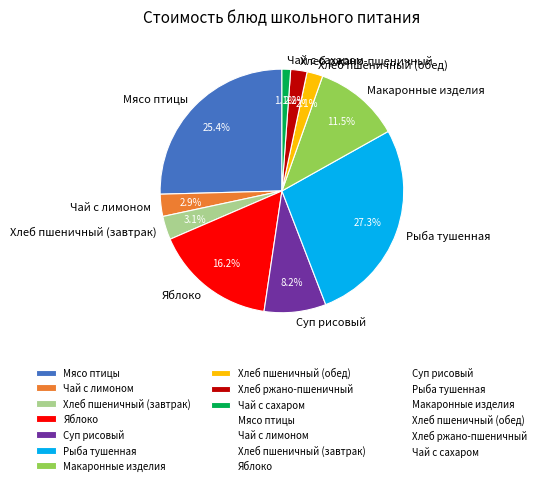

What is the ratio of the value at Суп рисовый to the value at Хлеб пшеничный (обед)?

3.9